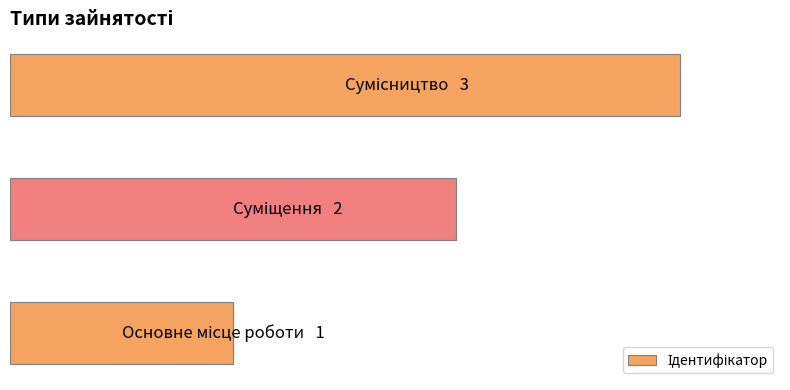

Does the chart contain any negative values?

No